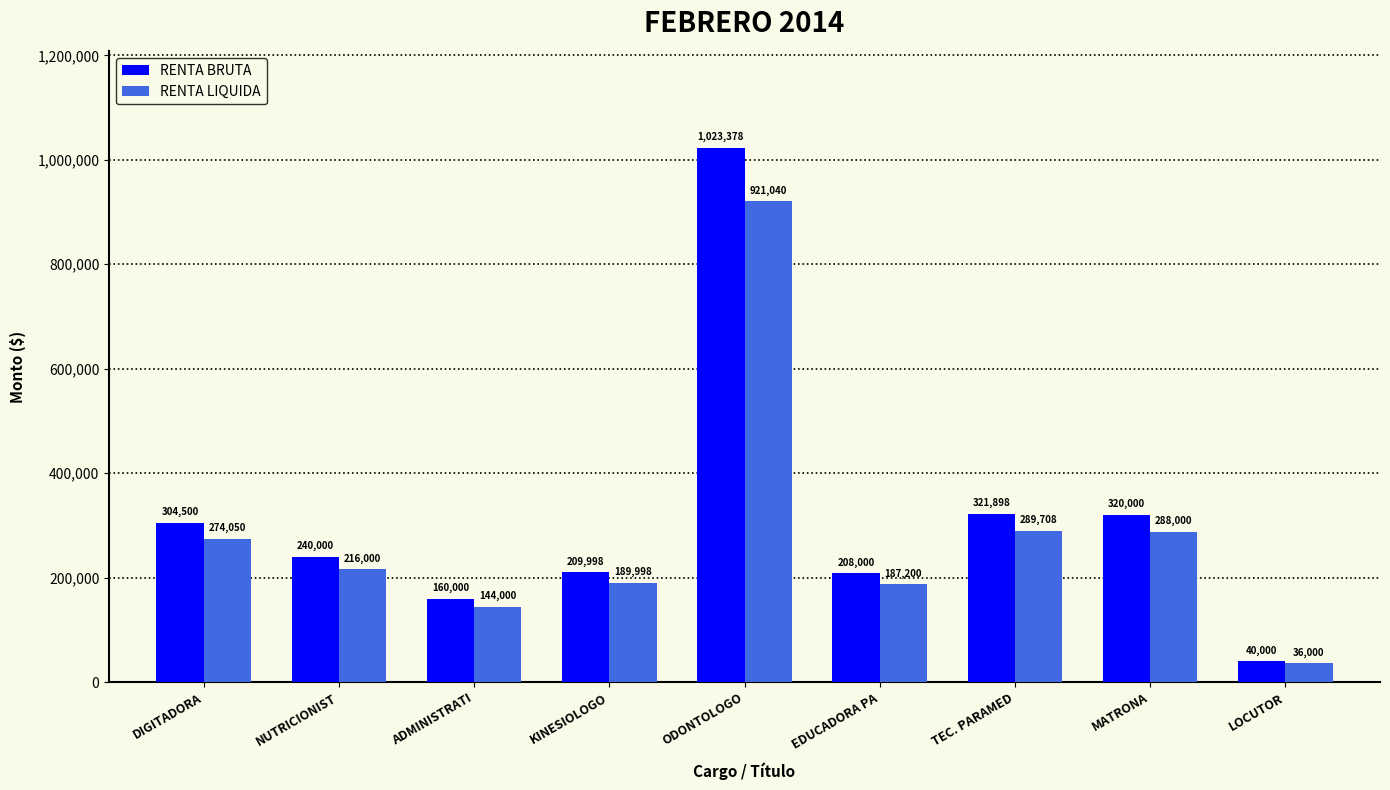

Which category has the lowest value in the RENTA BRUTA series?

LOCUTOR